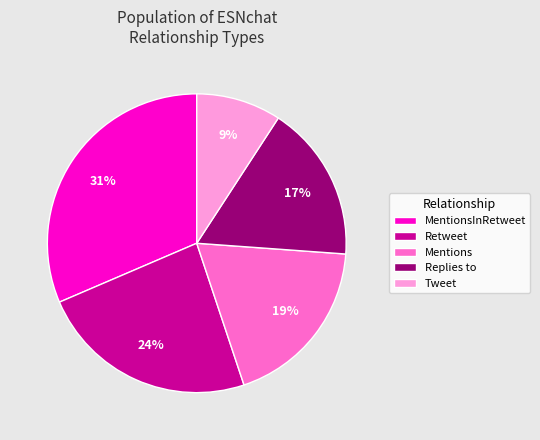

Is it true that Mentions is 19% of the pie?

True